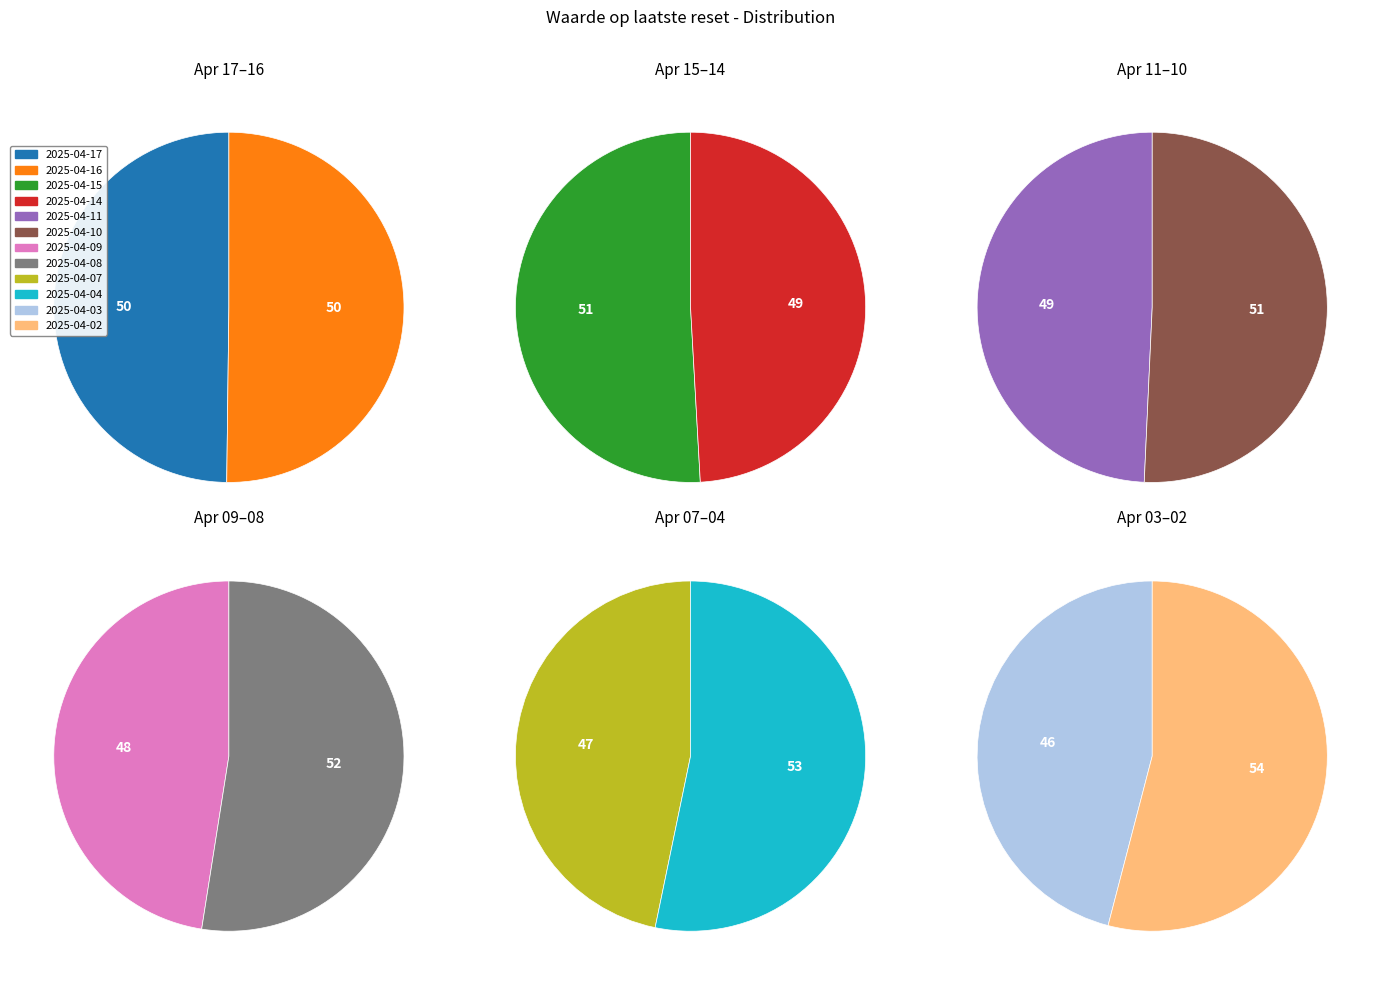

Which has a higher value, 2025-04-16 or 2025-04-08?

2025-04-08